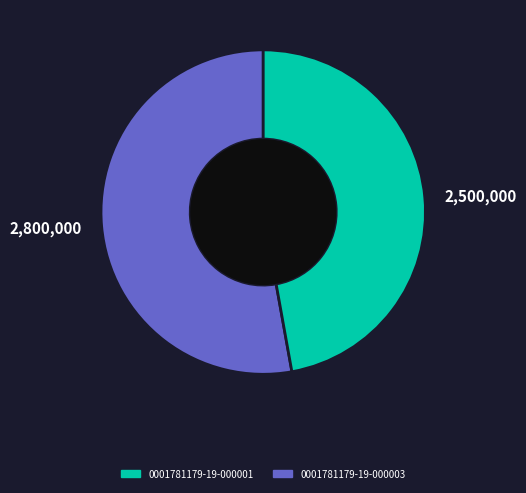

Is it true that 2,500,000 is 58% of the pie?

False